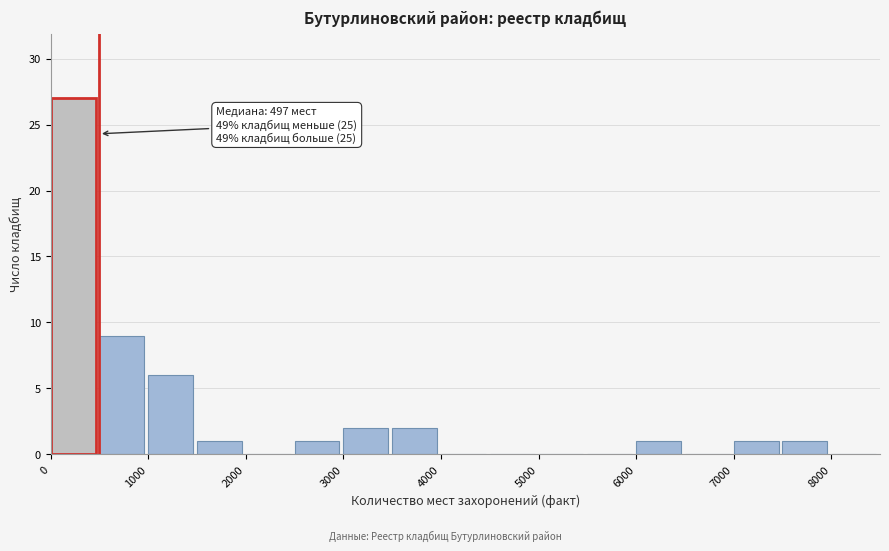

Over which range of the x-axis is the bar tallest?

0 to 500